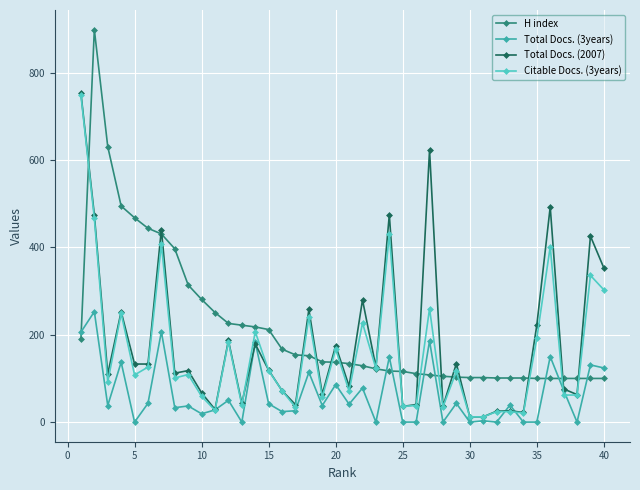

How many lines are shown in the chart?

4